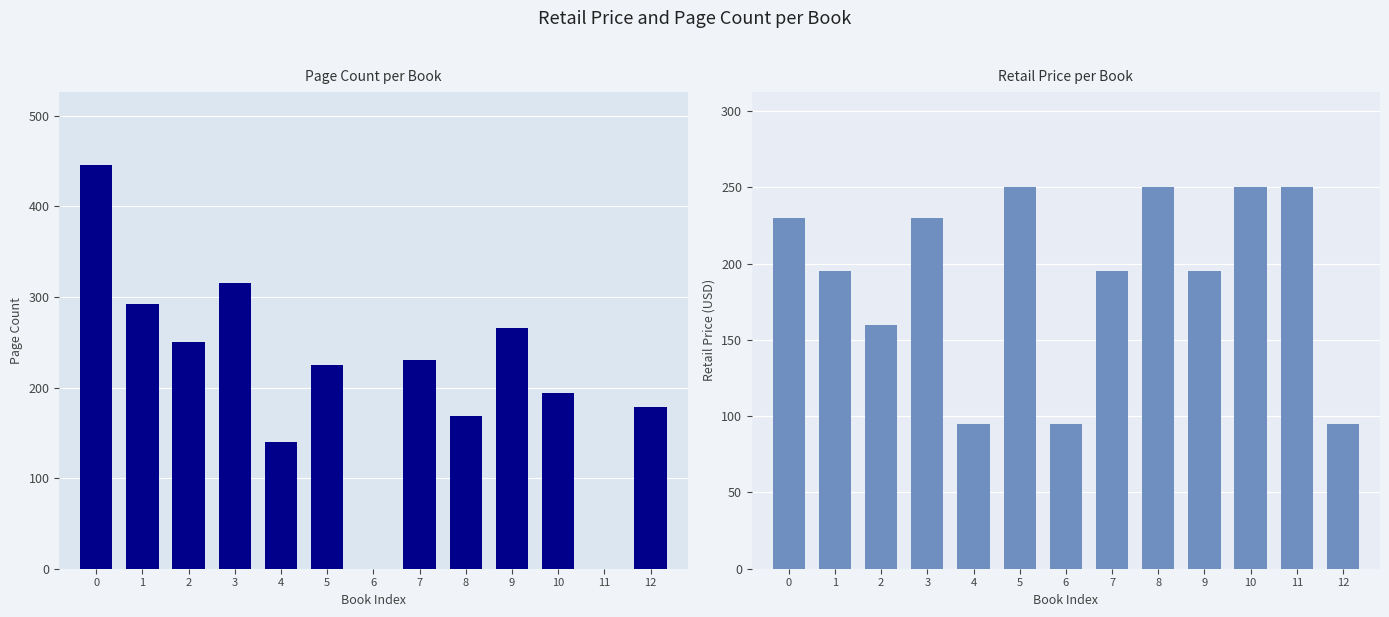

What is the minimum value for Retail Price?

95